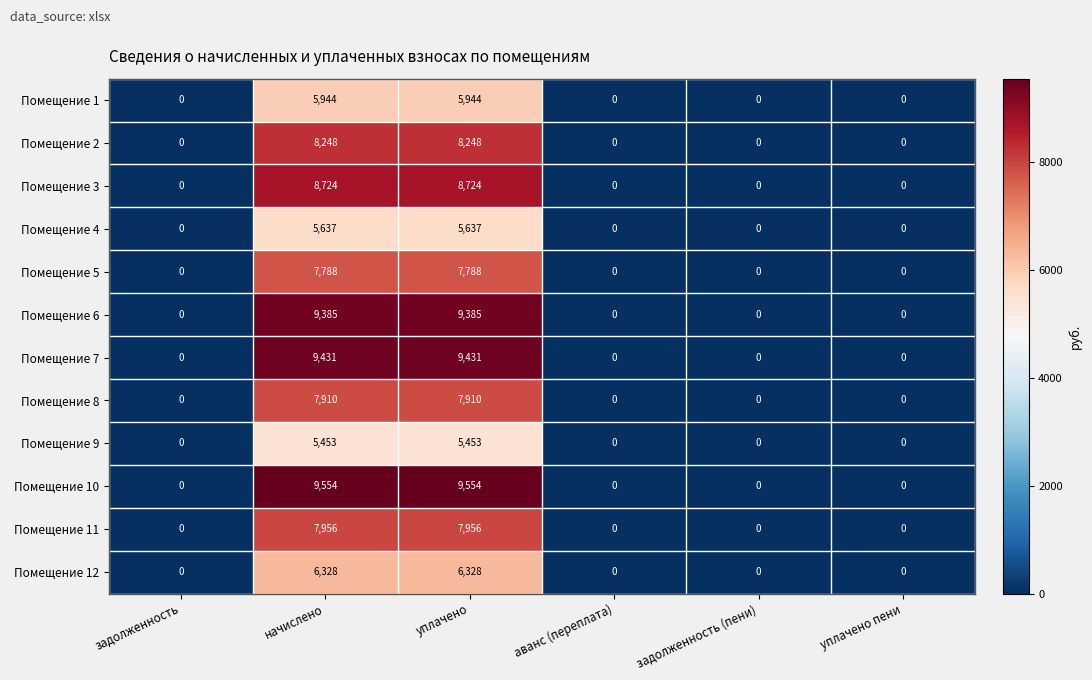

Which series changed the most between начислено and уплачено пени?

Помещение 10